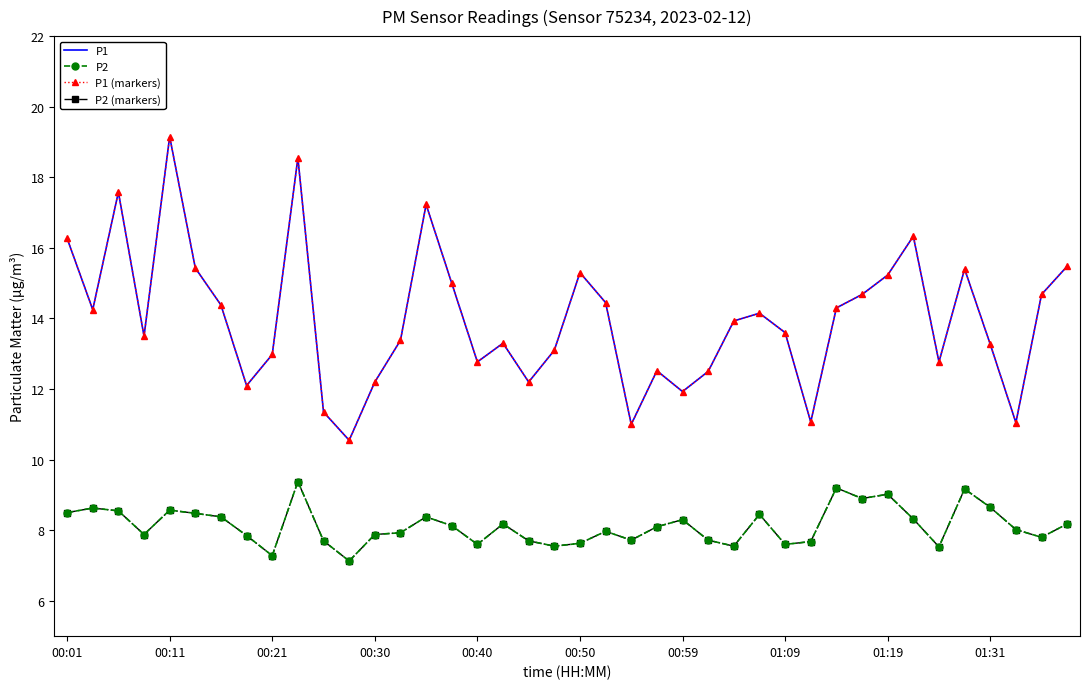

Where is P2 nearest to the value 8?

37